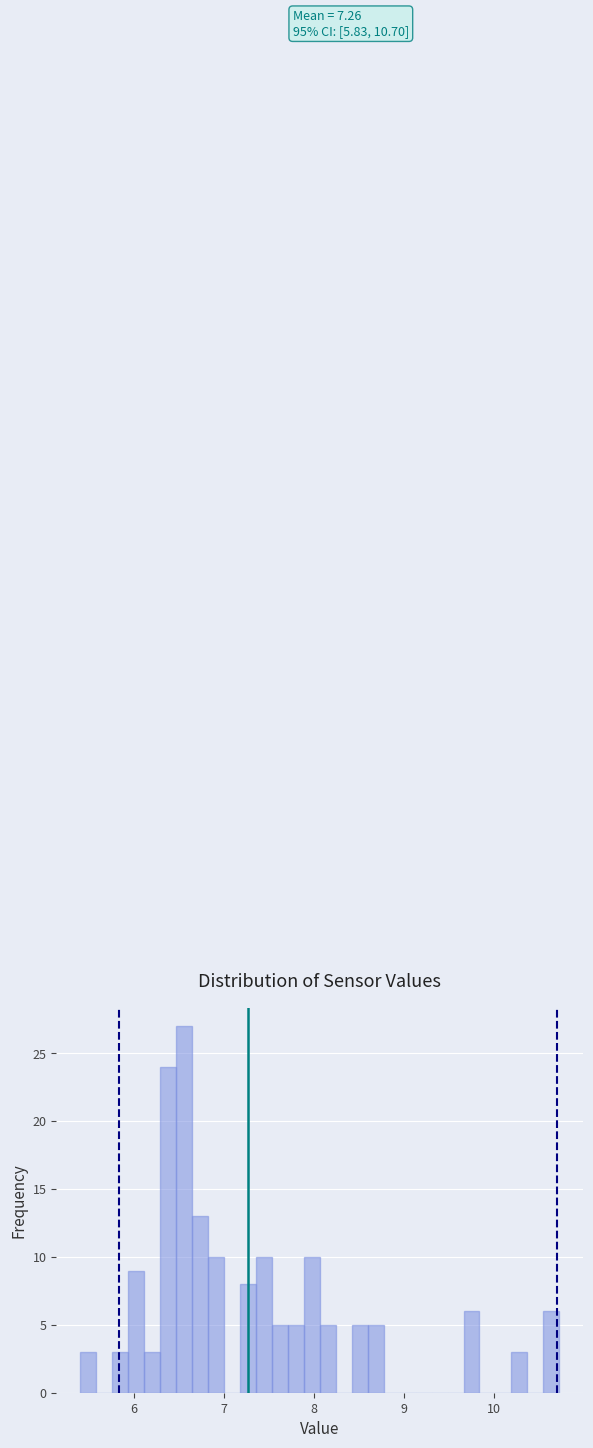

Around what value on the x-axis is the tallest bar? Give the approximate position of its centre, as read against the axis.

6.6